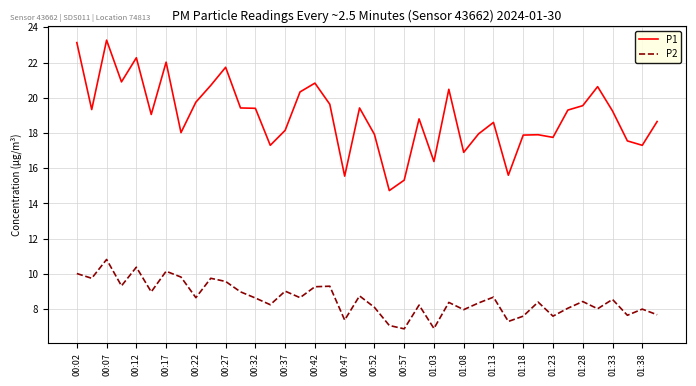

What is the lowest value of the P1 series?

14.7